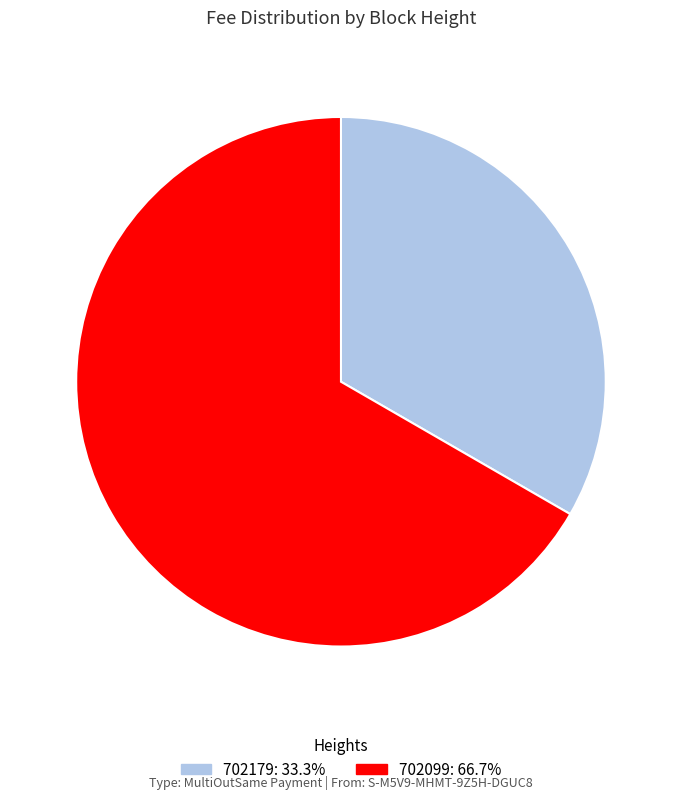

Count the number of slices in the pie.

2